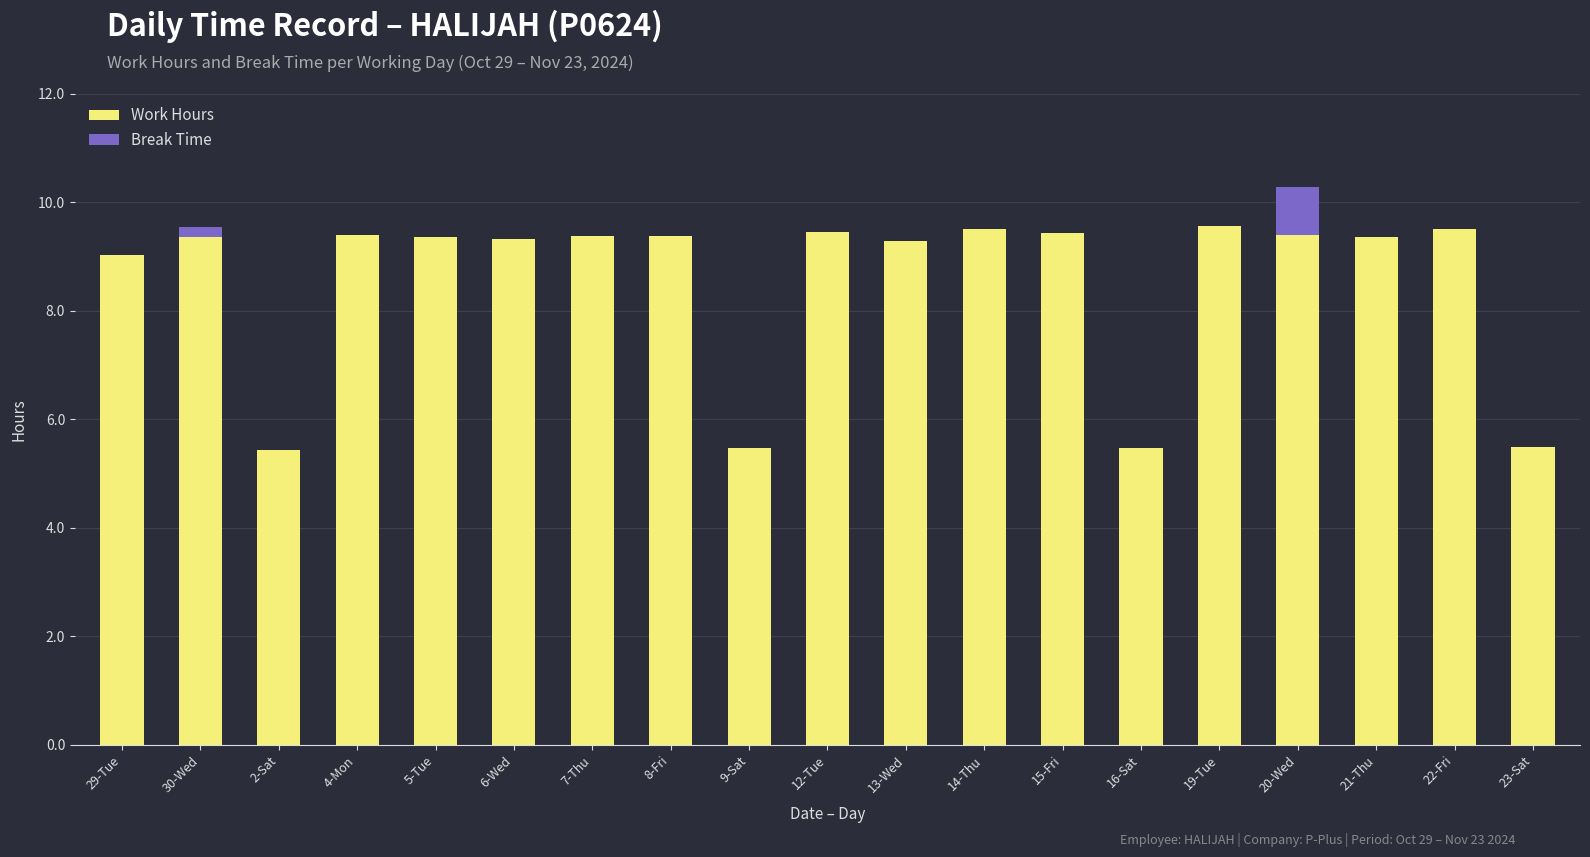

What are all the series names shown in the legend?

Work Hours, Break Time